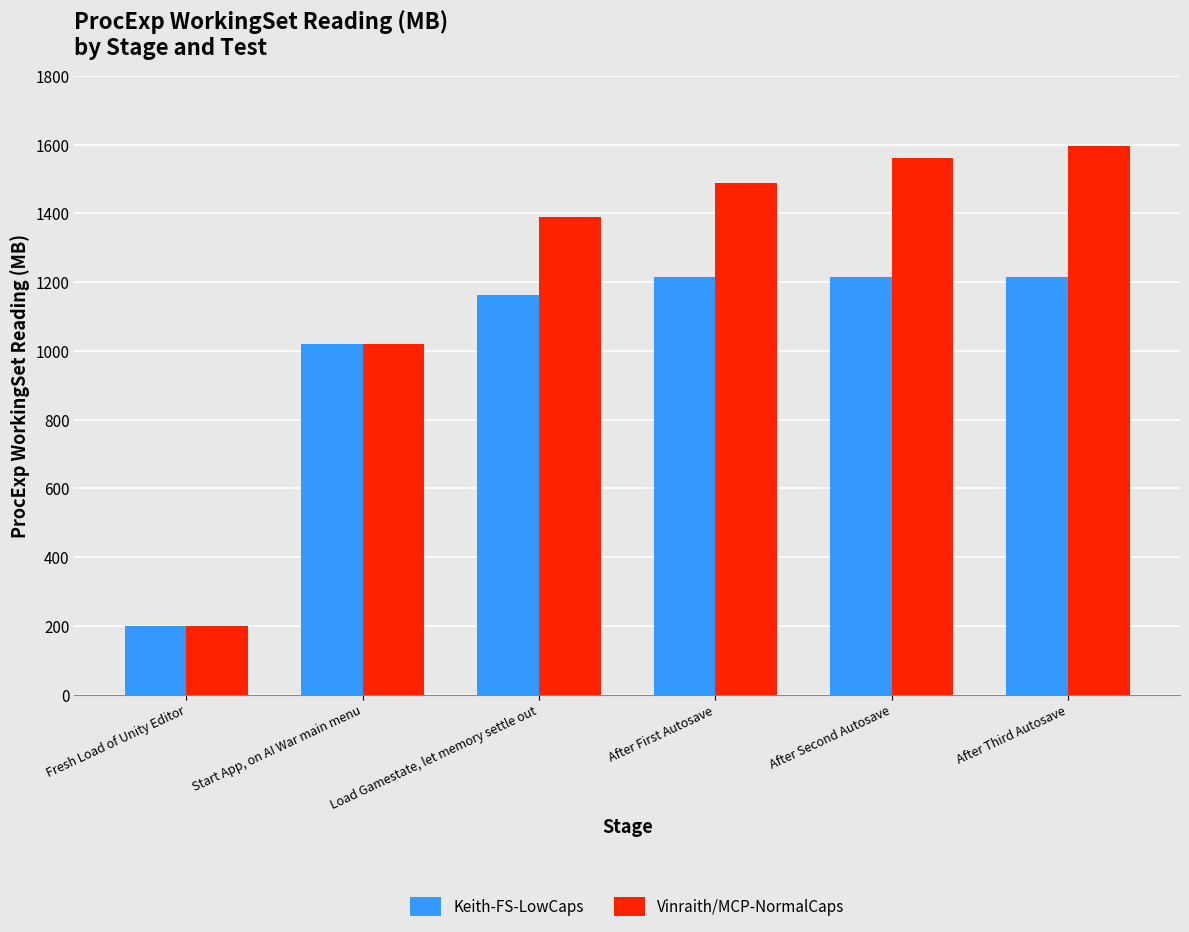

What position from the left is After First Autosave?

4